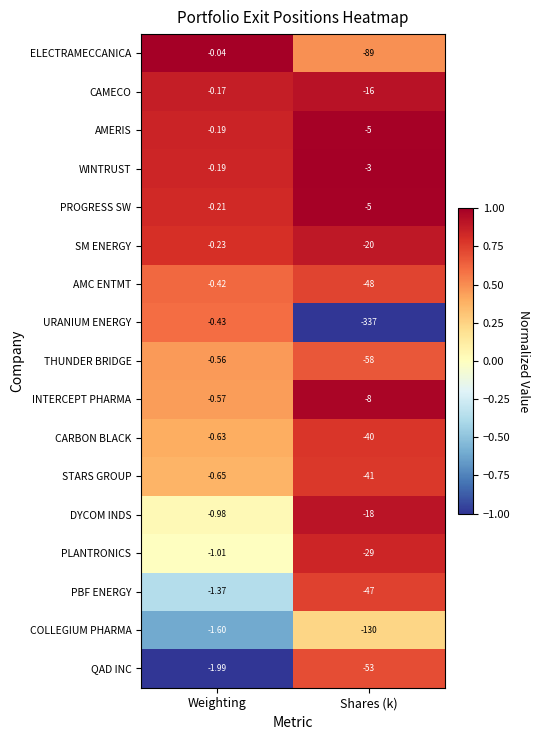

At which category is the sum across all series the highest?

Weighting